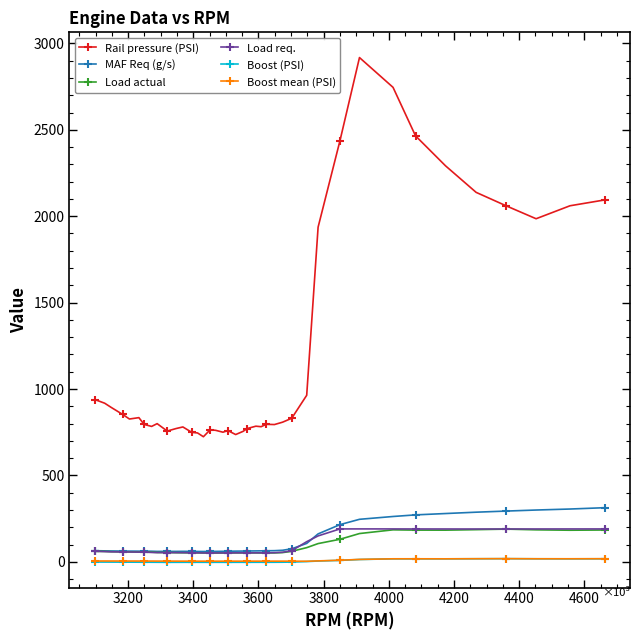

Which series has the widest spread of values?

Rail pressure (PSI)